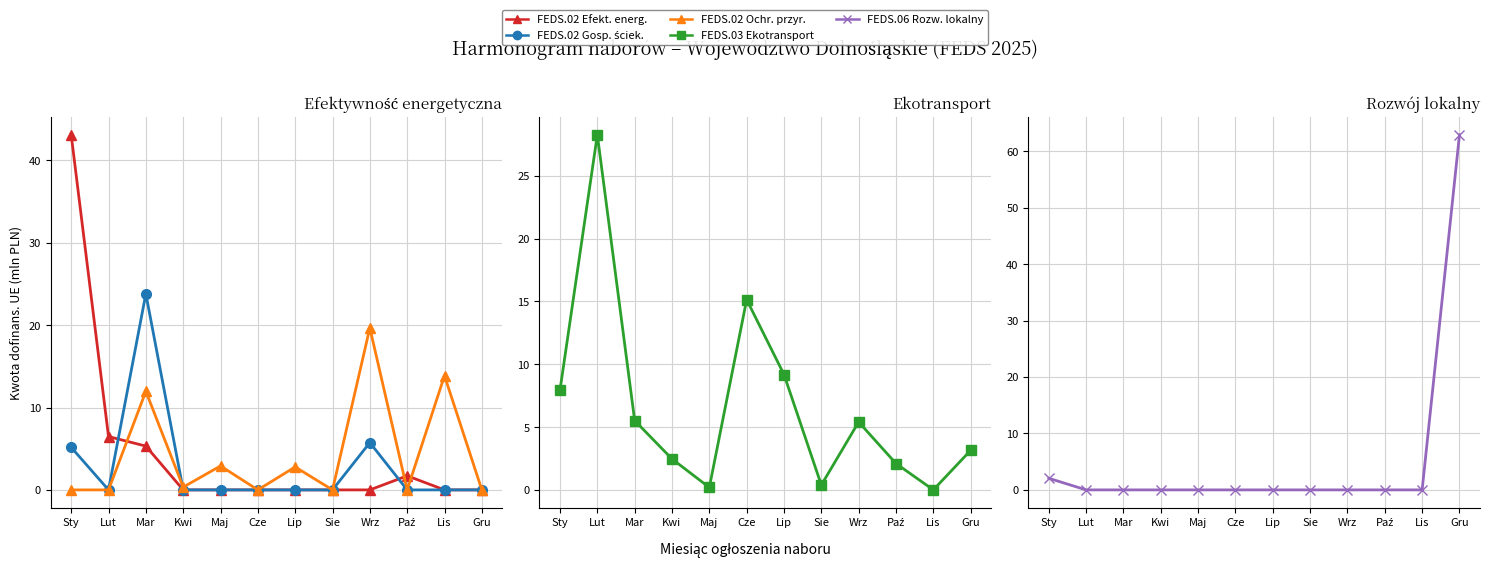

How many intersections are there between FEDS.02 Ochr. przyr. and FEDS.02 Efekt. energ.?

3